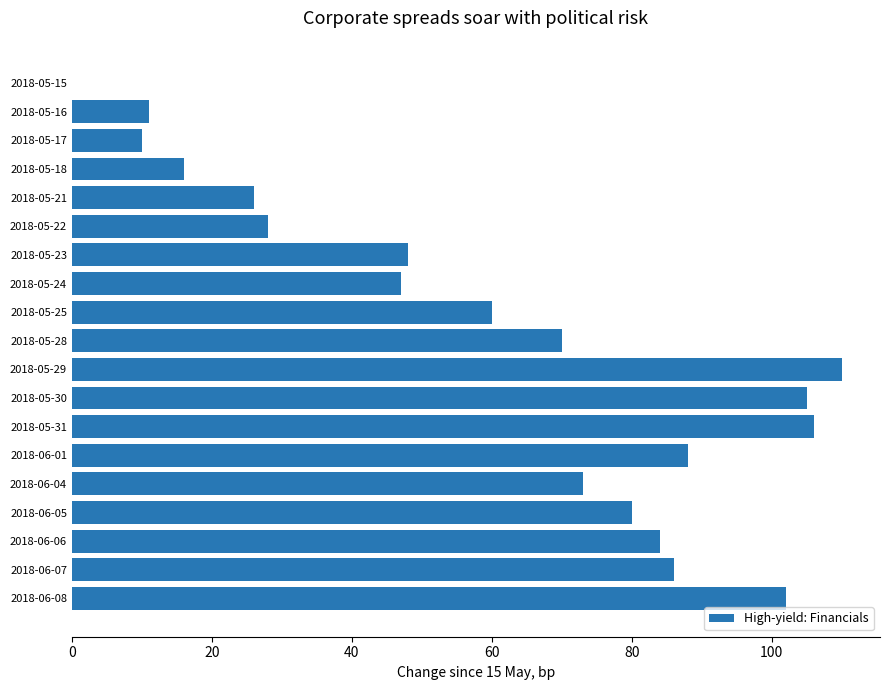

Where is the data nearest to the value 55?

2018-05-25